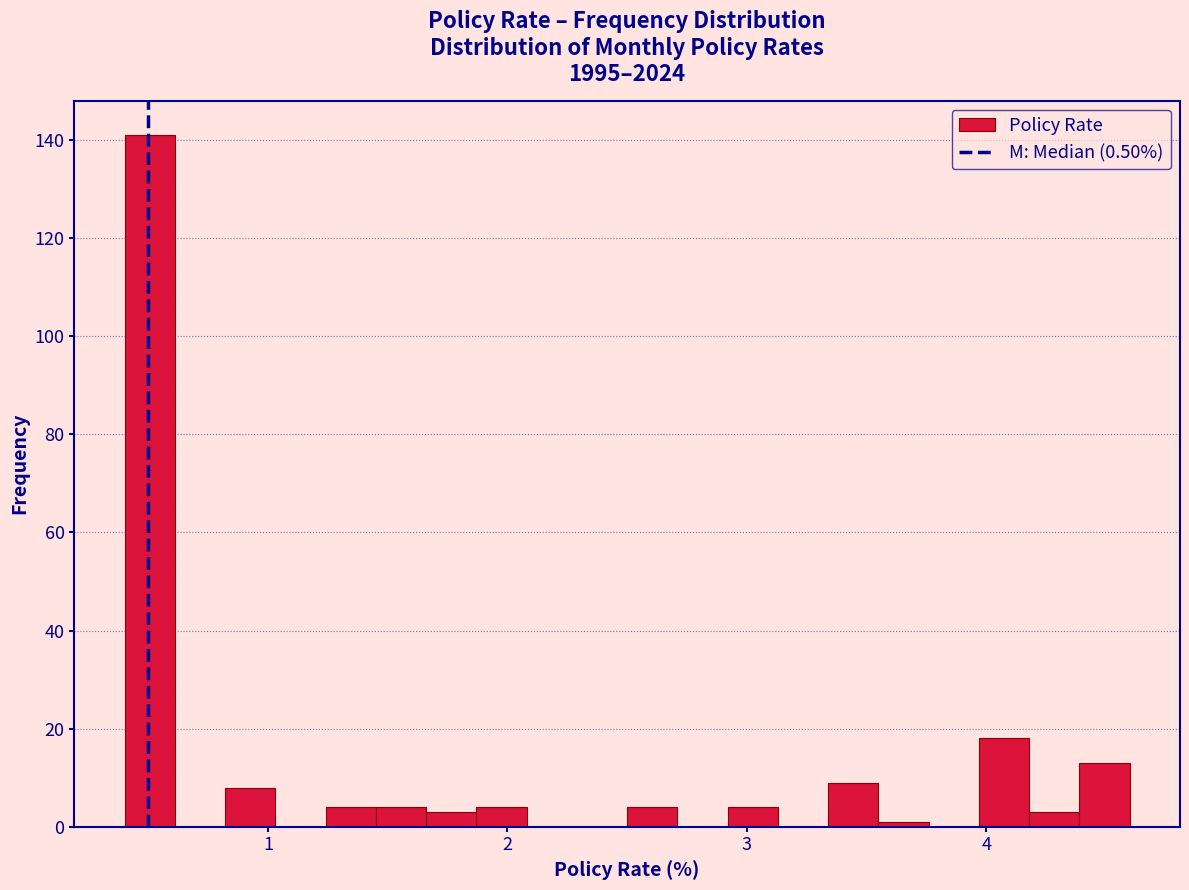

Around what value on the x-axis is the tallest bar? Give the approximate position of its centre, as read against the axis.

0.5